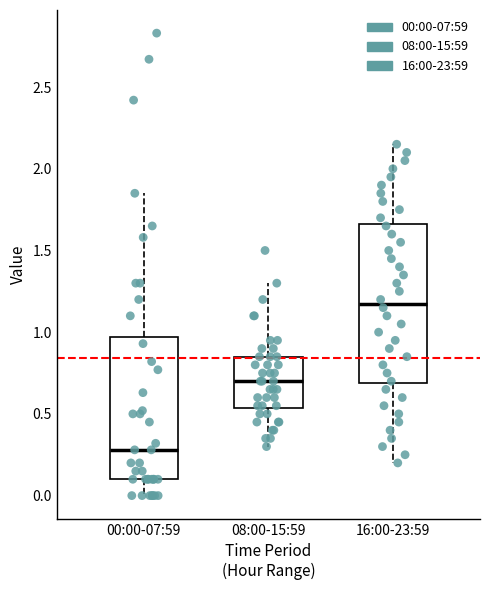

Reading left to right, transcribe this box plot: for each box, give where its median line is, the range the box spans, and where its two whiskers end, as read against the y-axis. The values are not printed on the chart, so give them approximately, as read against the axis.

00:00-07:59: median 0.30, box 0.10 to 0.95, whiskers 0.00 to 1.85
08:00-15:59: median 0.70, box 0.55 to 0.85, whiskers 0.30 to 1.30
16:00-23:59: median 1.20, box 0.70 to 1.65, whiskers 0.20 to 2.15